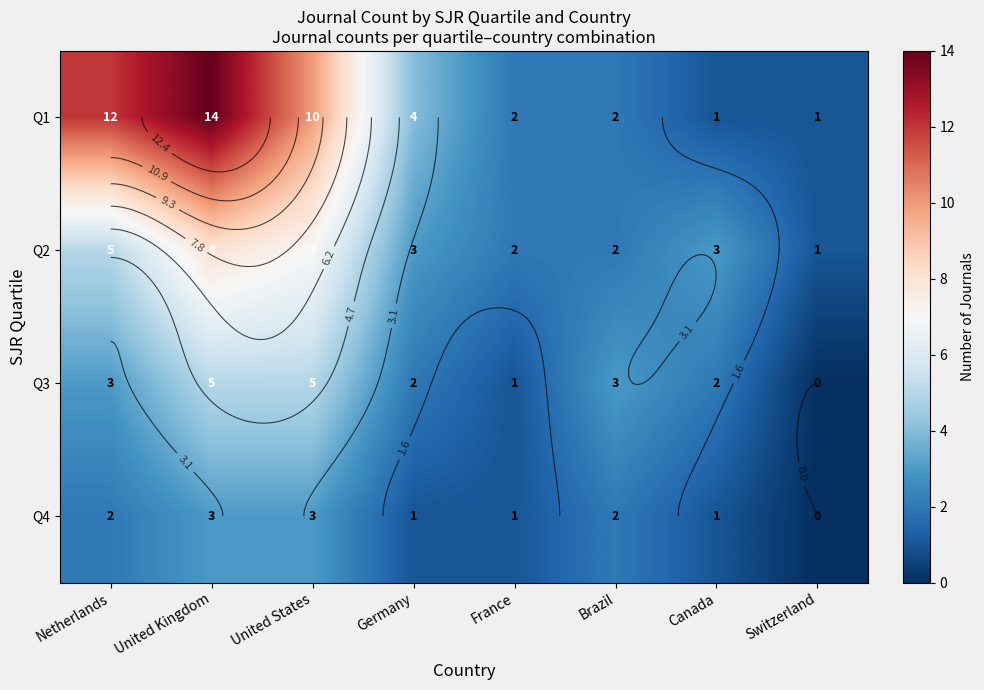

How many data points in Q2 are less than 3?

3